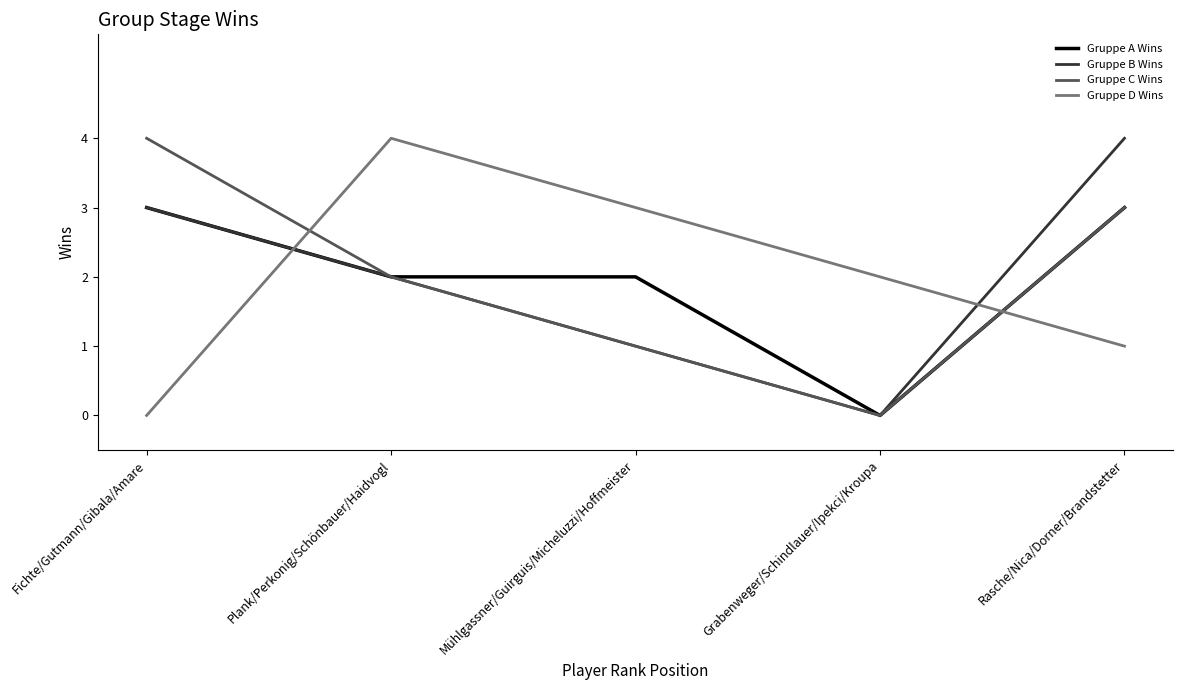

What position from the left is Rasche/Nica/Dorner/Brandstetter?

5